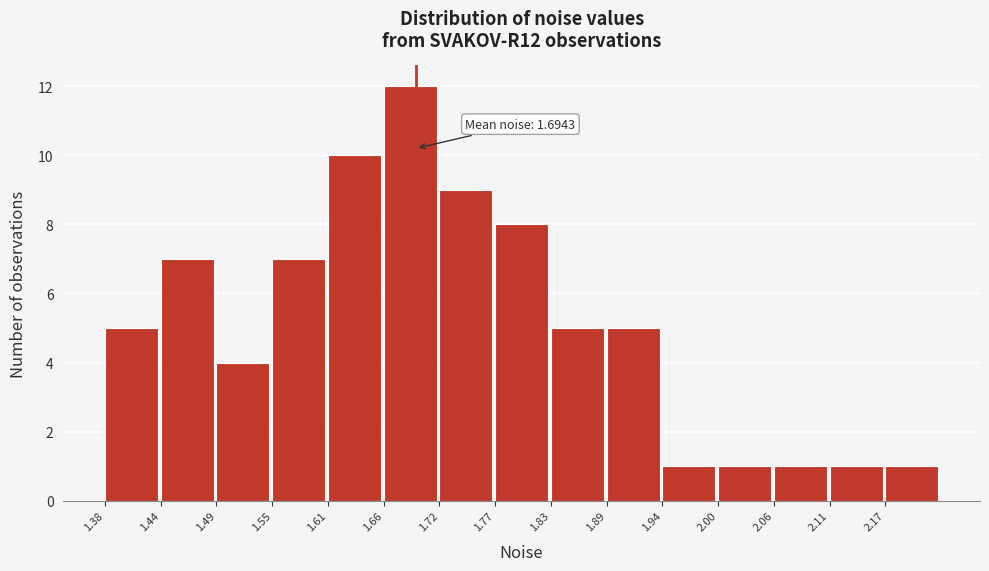

Which range on the x-axis has the tallest bar?

1.66 to 1.72